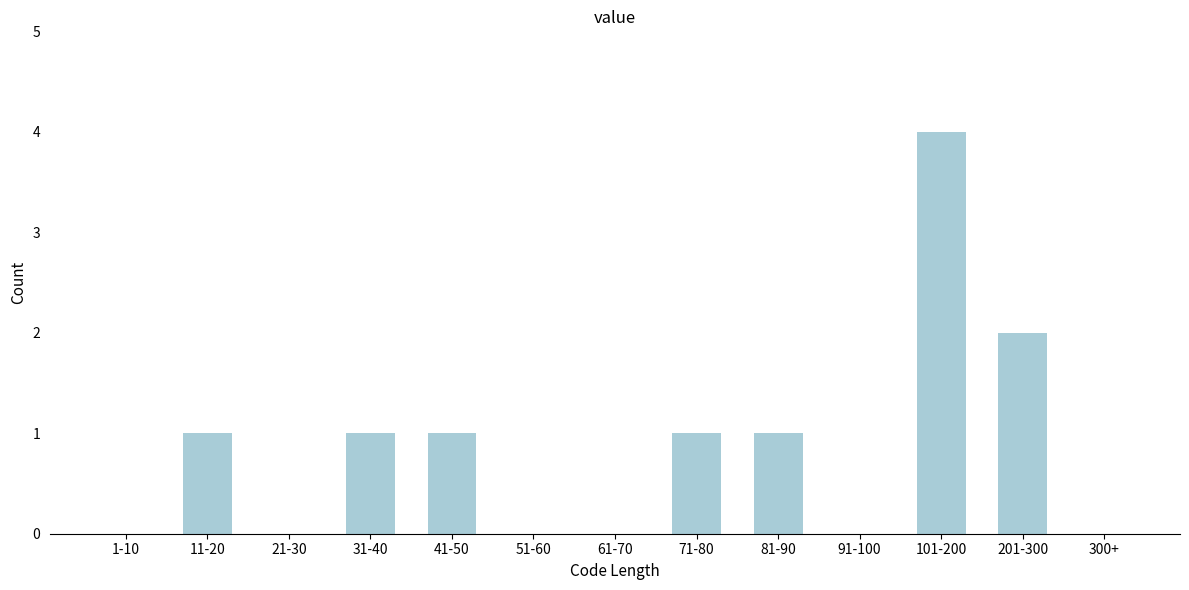

Reading left to right, transcribe all the data shown in this chart.

1-10=0	11-20=1	21-30=0	31-40=1	41-50=1	51-60=0	61-70=0	71-80=1	81-90=1	91-100=0	101-200=4	201-300=2	300+=0